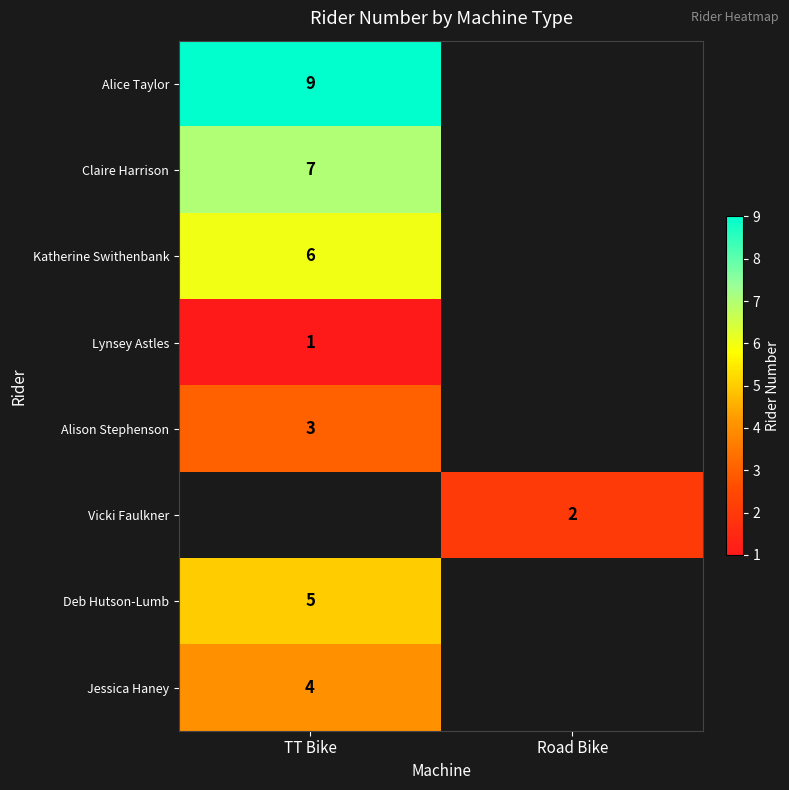

The Jessica Haney series shows 6 at TT Bike. True or false?

False